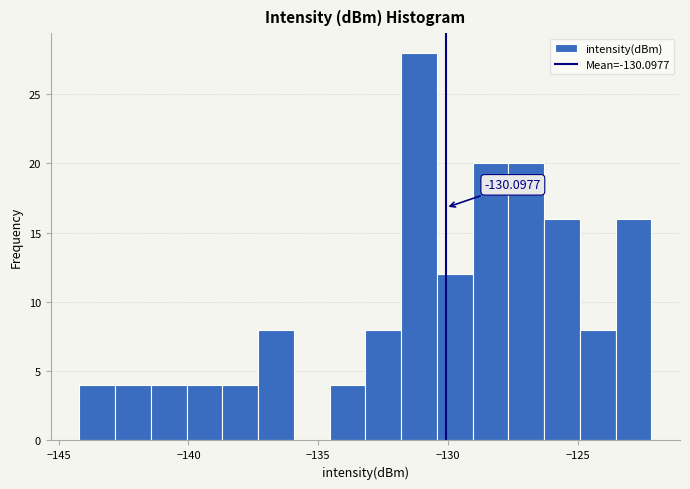

Around what value on the x-axis is the tallest bar? Give the approximate position of its centre, as read against the axis.

-131.0